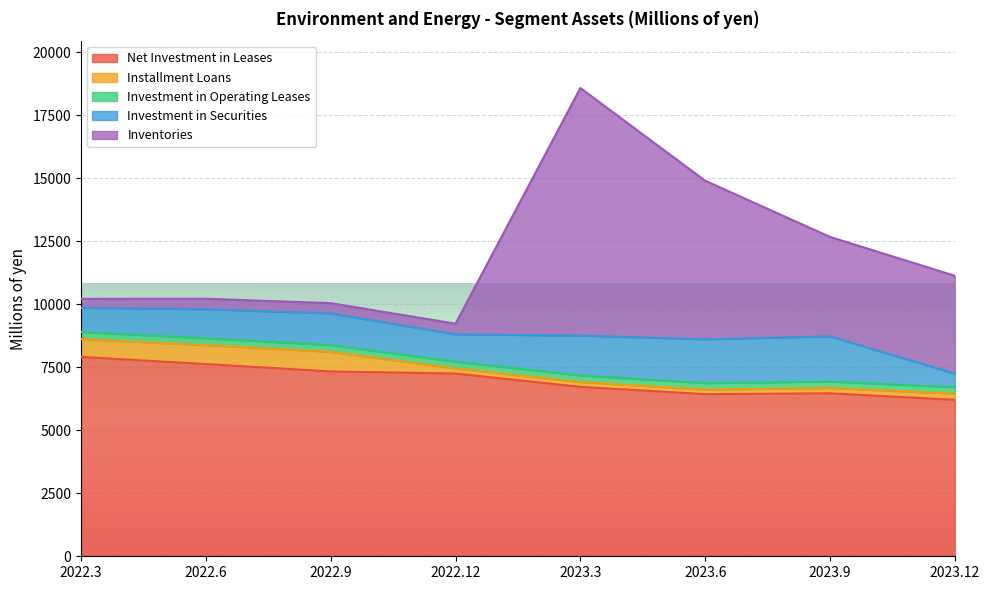

At 2023.12, list the series in order from largest to smallest.

Net Investment in Leases, Inventories, Investment in Securities, Investment in Operating Leases, Installment Loans